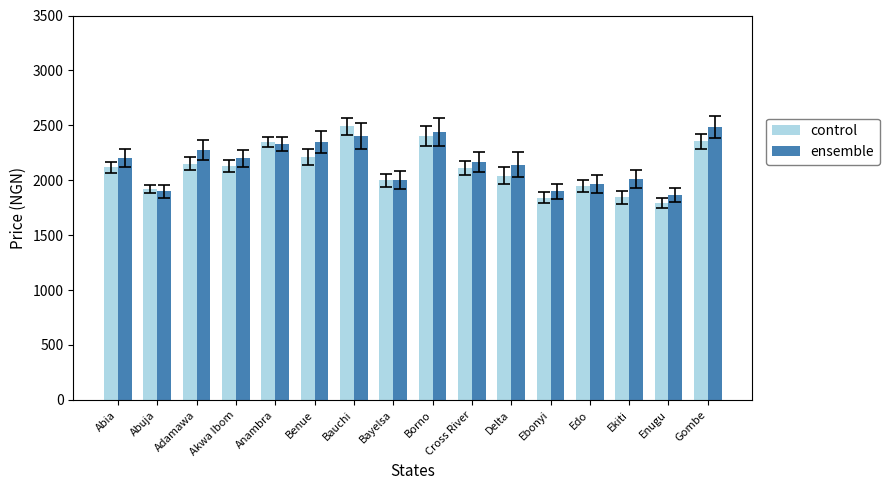

Rank the series by their average value, from lowest to highest.

control, ensemble